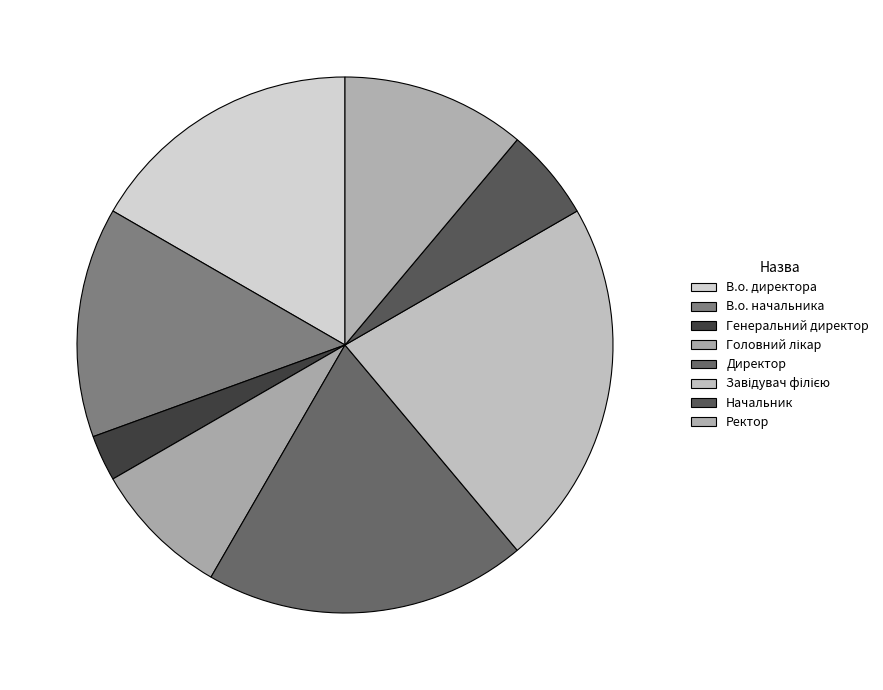

Does Ректор account for over 50% of the chart?

No